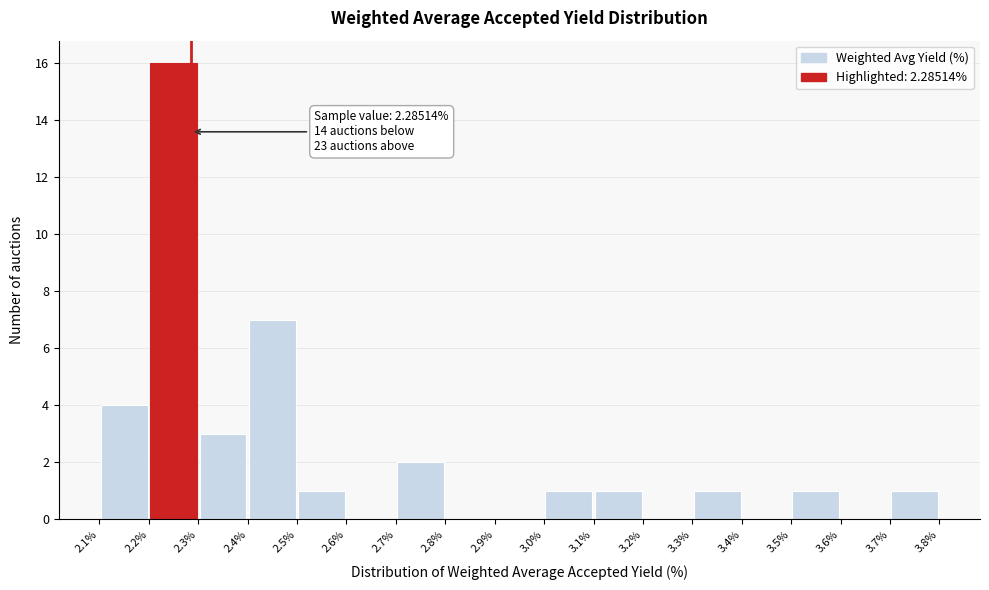

Which range on the x-axis has the tallest bar?

2.2% to 2.3%